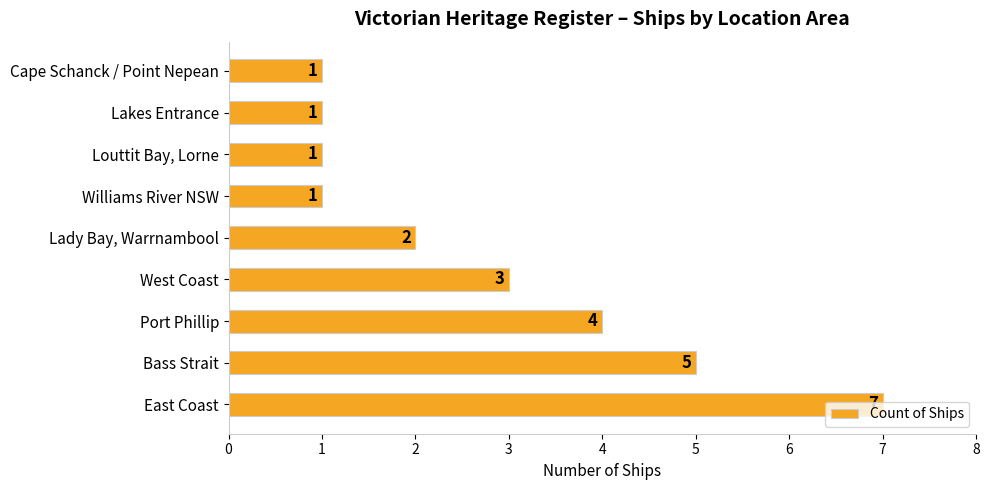

What is the average value?

3